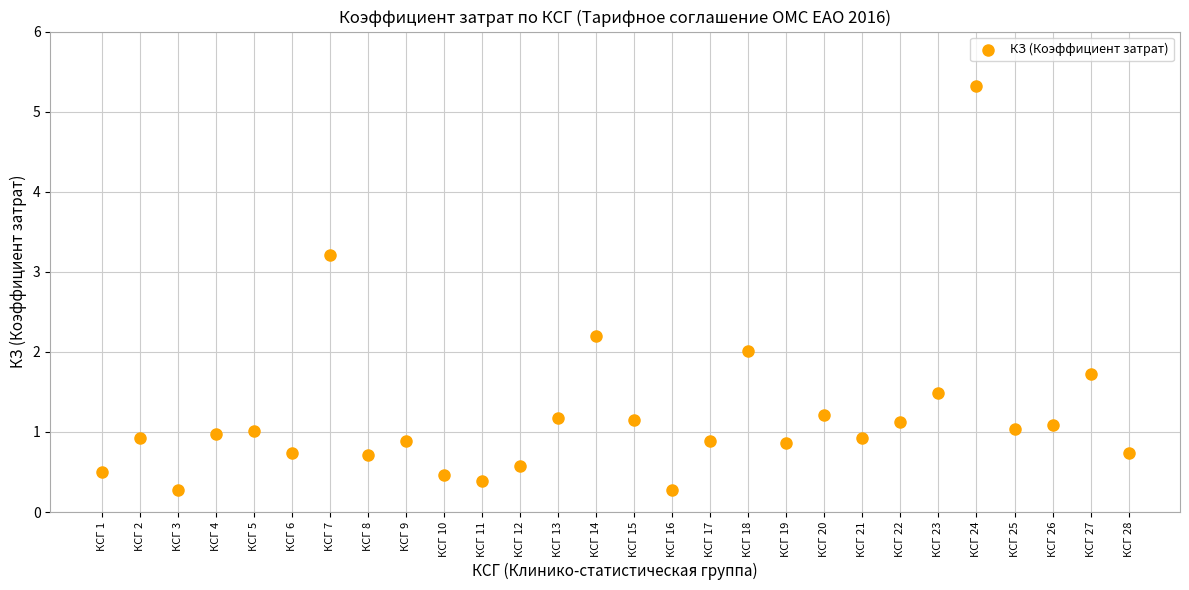

How many points are shown in the scatter plot?

28